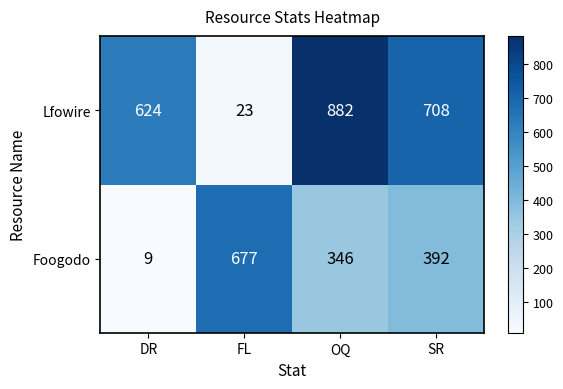

Reading left to right, what are all the values shown in this chart?

Lfowire: 624	23	882	708
Foogodo: 9	677	346	392